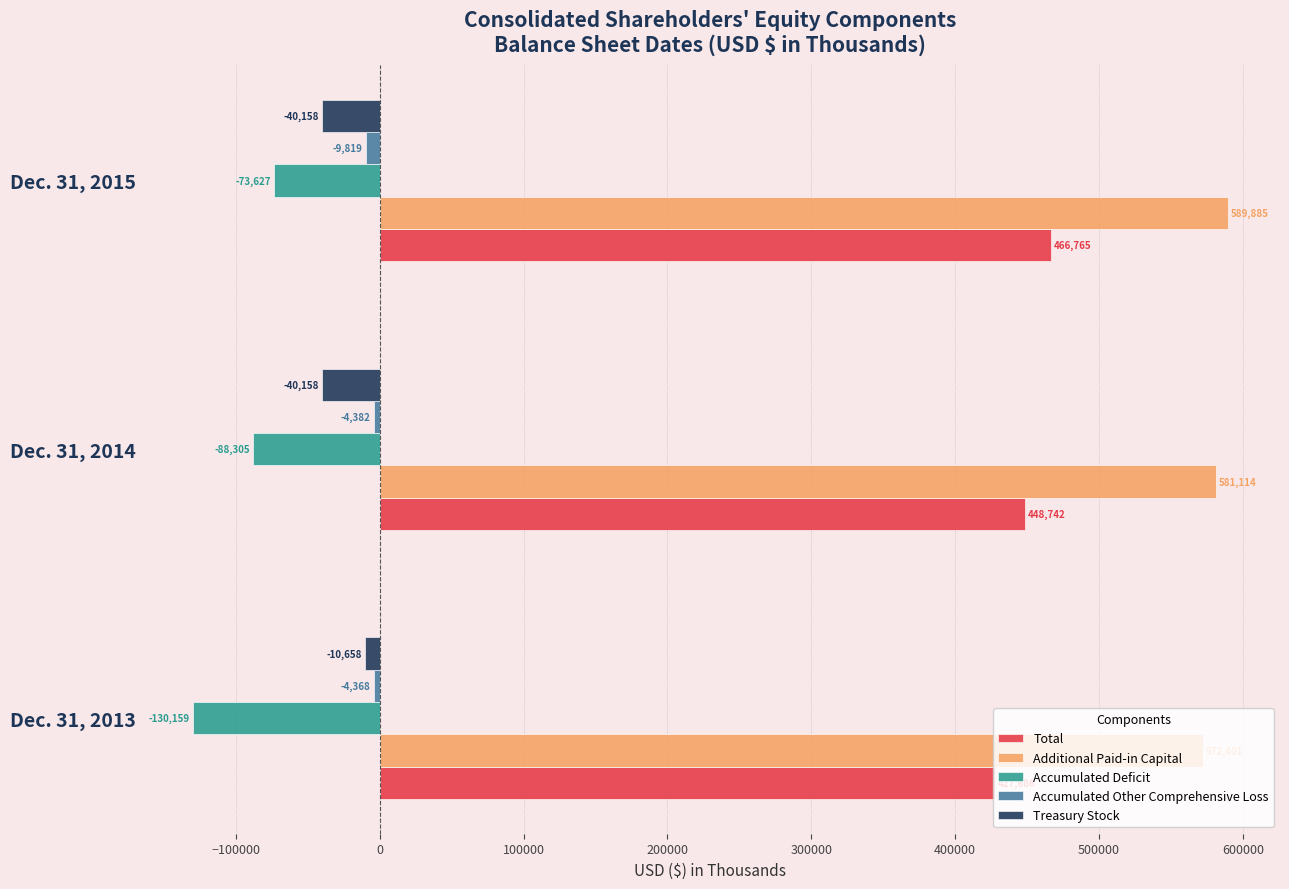

What is the minimum value for Total?

427686